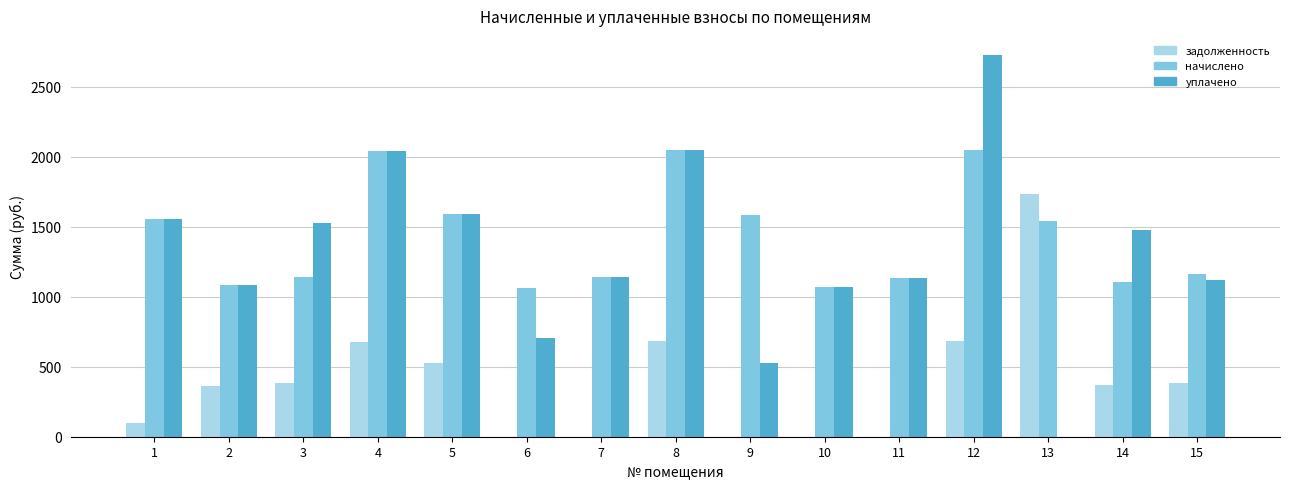

Which series has the largest total across all categories?

начислено